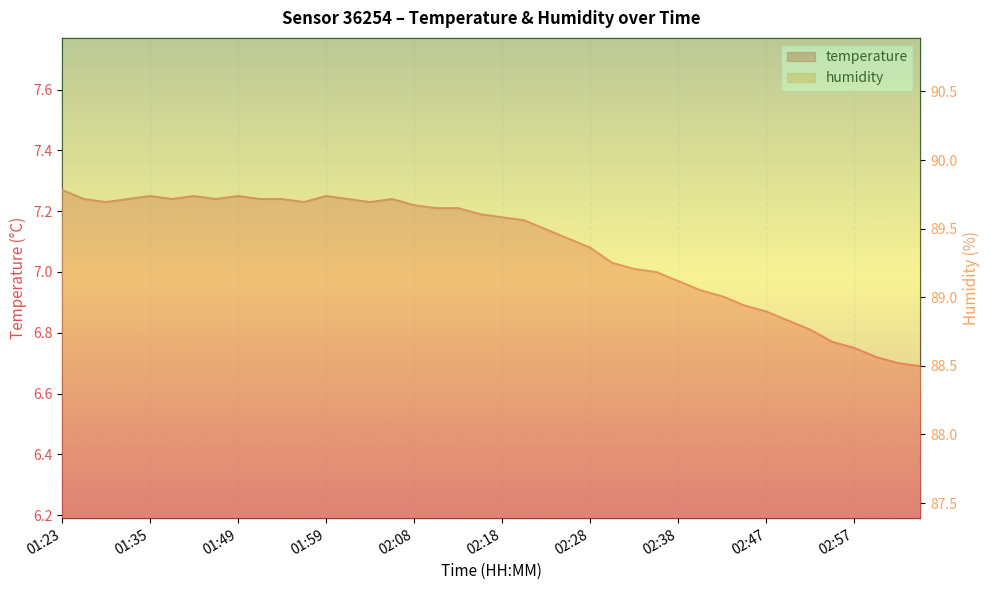

Is the value of humidity at 02:23 greater than the value of temperature at 01:59?

Yes